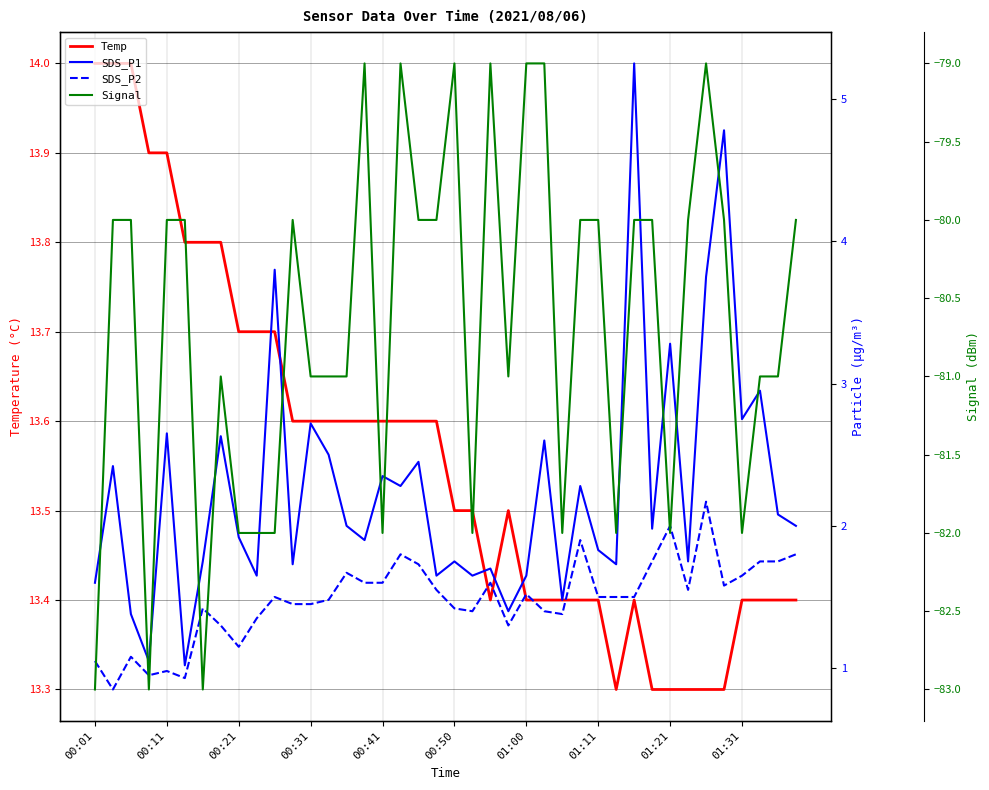

The Temp series shows 13.4 at 01:31. True or false?

True